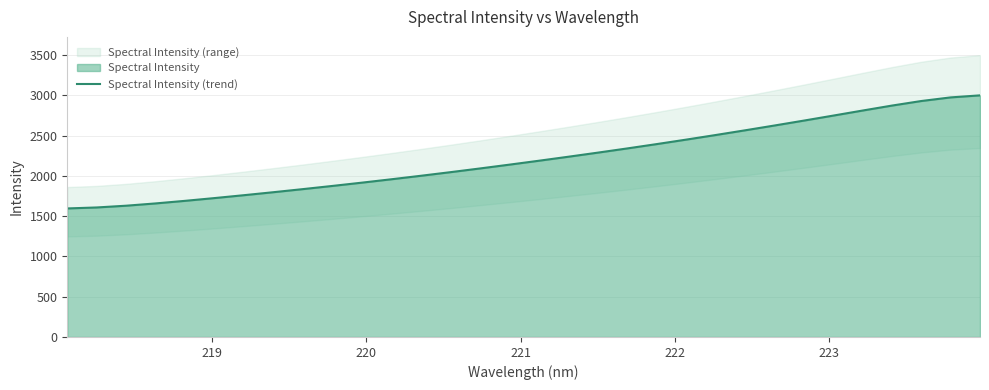

What is the value of the 13th point from the left?

2000.7